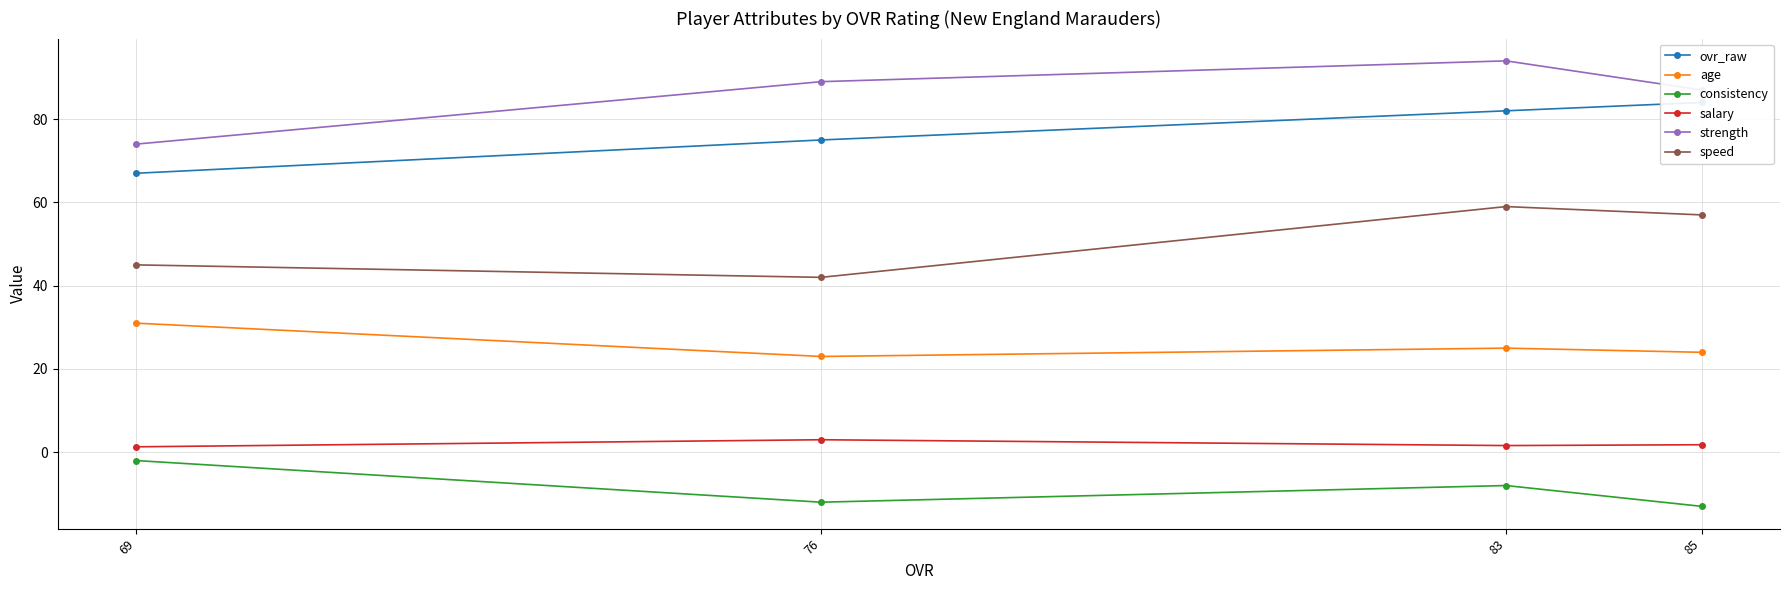

What is the approximate value of age at 85?

24.0